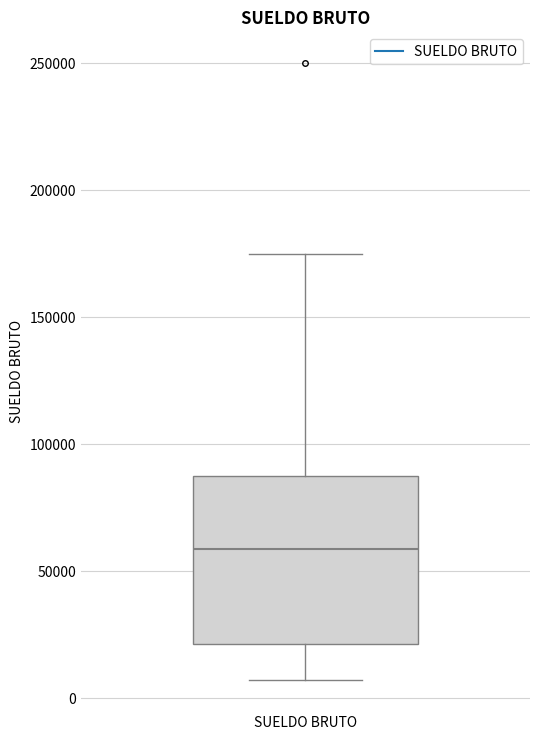

Read this box plot against the y-axis: the position of the median line, the range covered by the box, and the ends of both whiskers. The values are not printed on the chart, so give them approximately, as read against the axis.

median 60000, box 20000 to 90000, whiskers 5000 to 175000